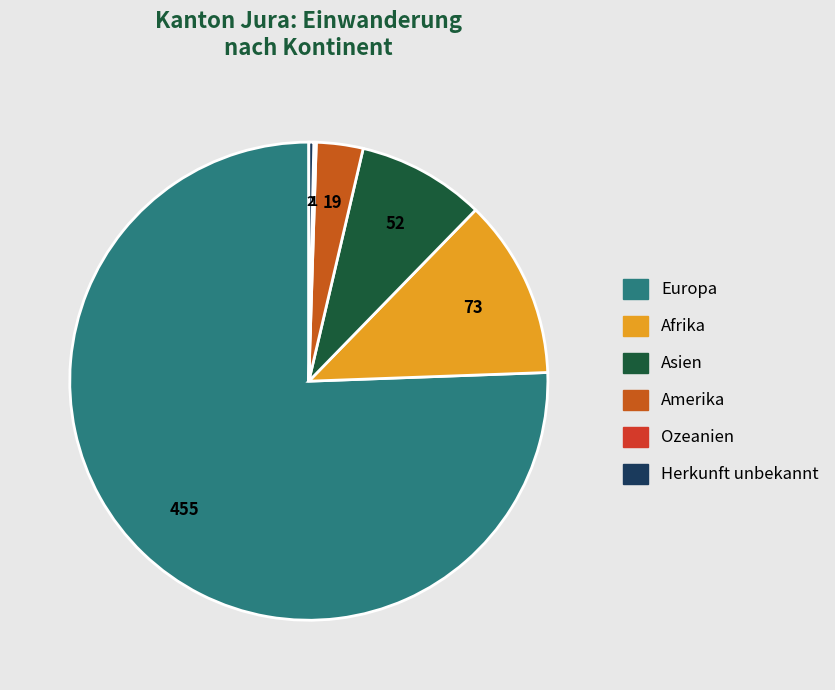

To the nearest percent, what is the difference between the largest and smallest slice percentages?

75%